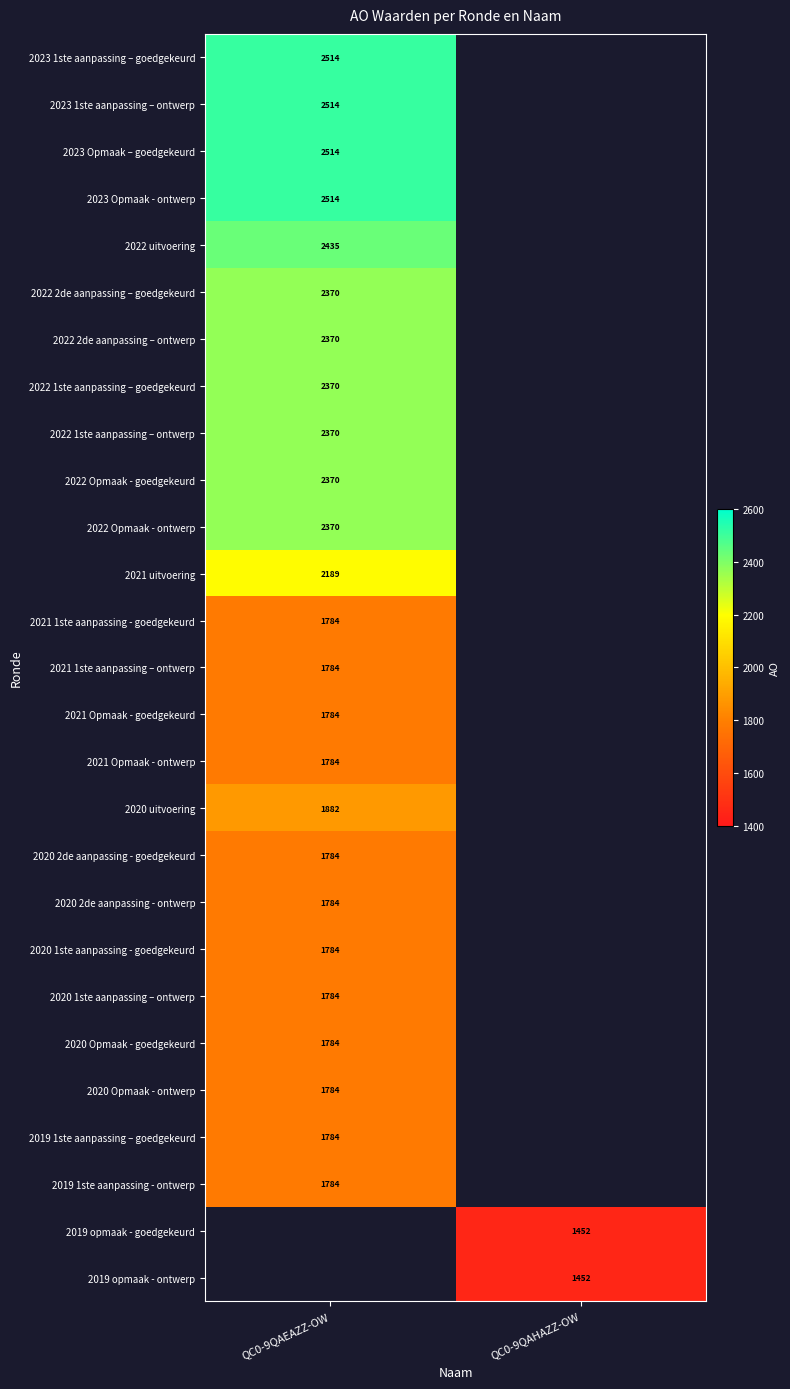

Is it true that 2021 Opmaak - goedgekeurd equals 1784 at QC0-9QAEAZZ-OW?

True